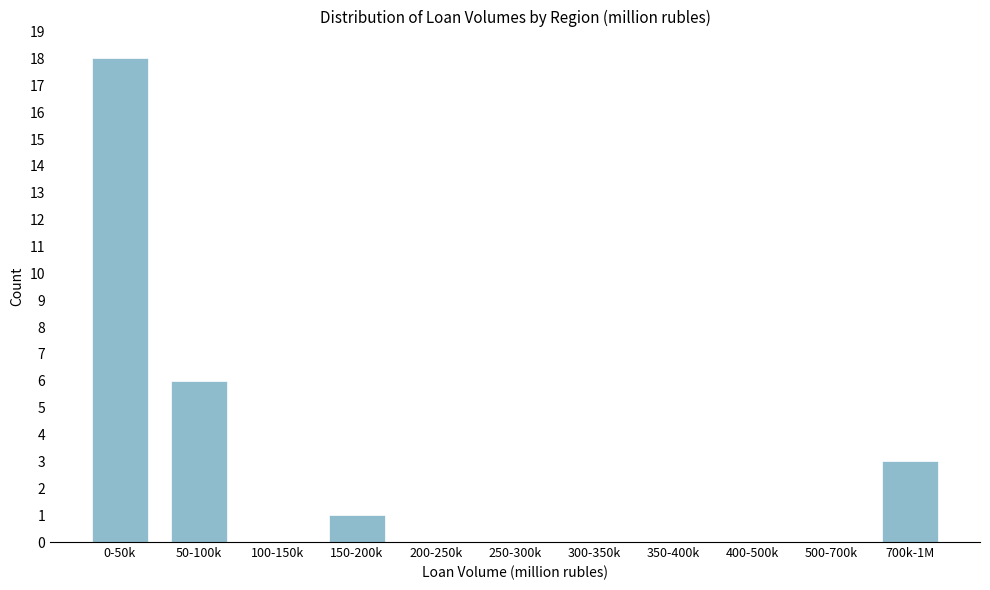

Reading right to left, extract all data points from this chart.

700k-1M=3	500-700k=0	400-500k=0	350-400k=0	300-350k=0	250-300k=0	200-250k=0	150-200k=1	100-150k=0	50-100k=6	0-50k=18